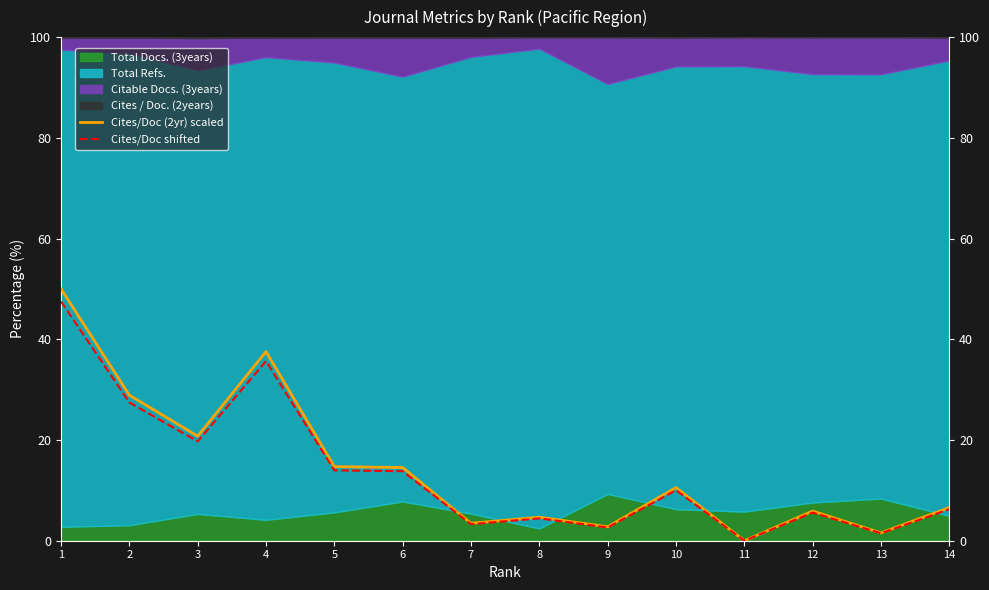

True or false: Cites/Doc (2yr) scaled and Cites/Doc shifted cross at least once.

False